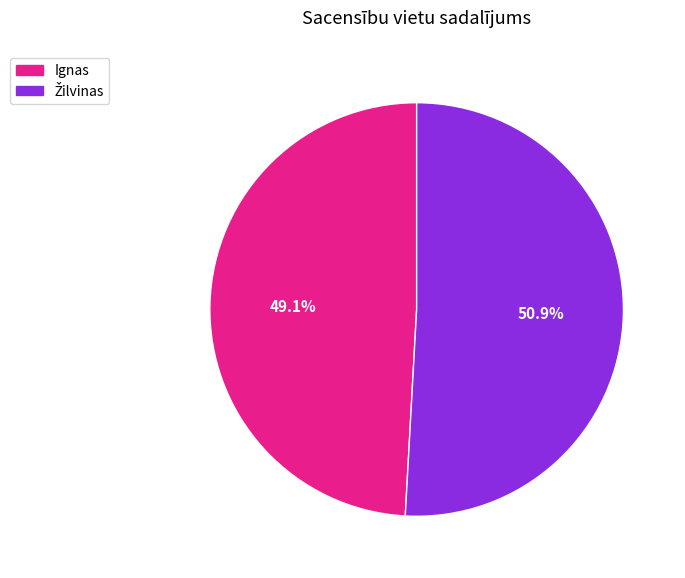

What percentage is NOT represented by Ignas?

50.9%